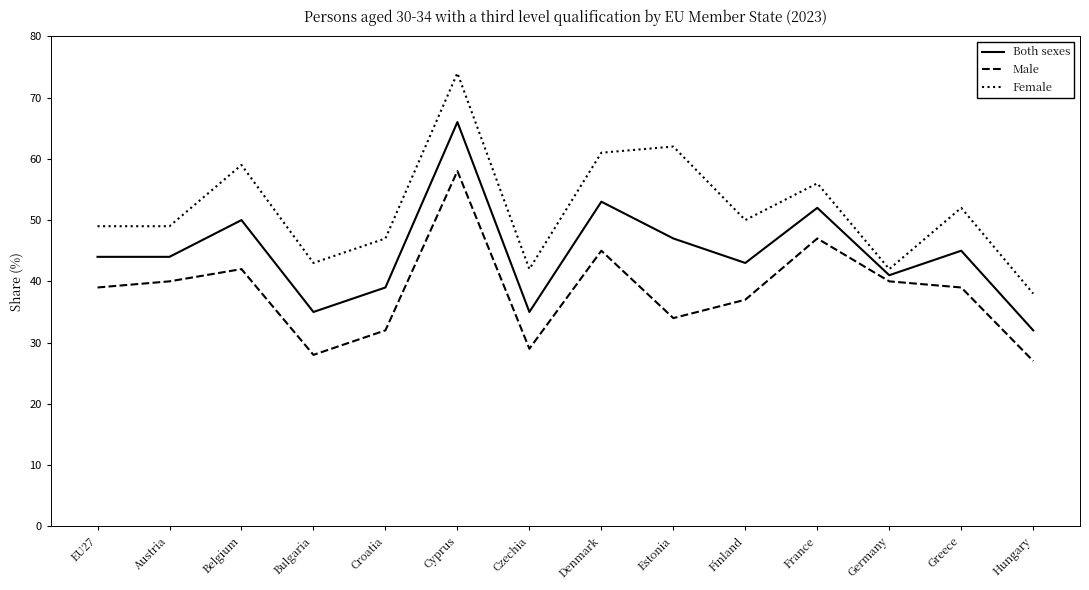

Is it true that Male equals 37 at Finland?

True